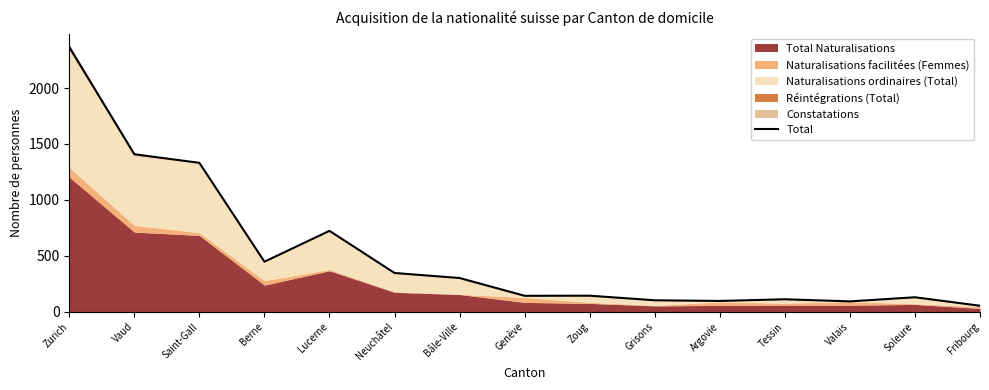

The value at Grisons is 102. True or false?

True